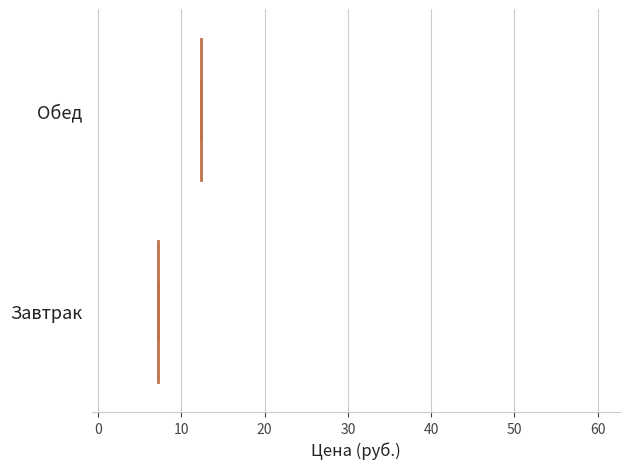

Comparing the boxes themselves (not the whiskers), which one is the widest?

Обед